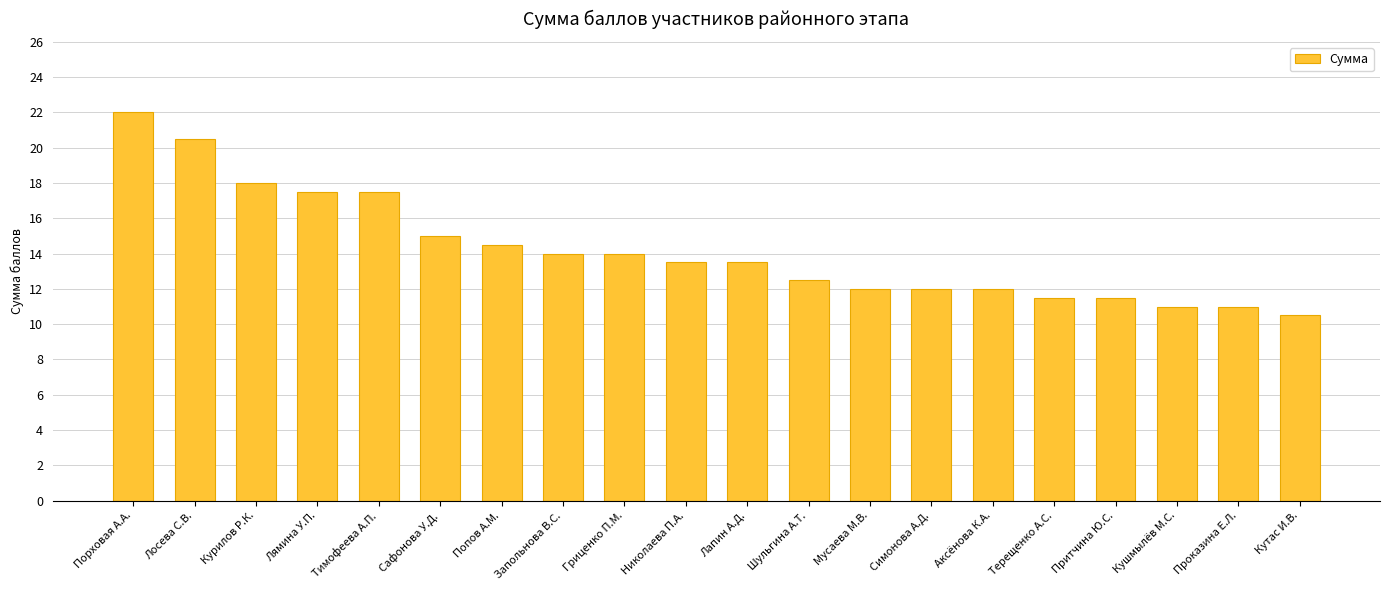

True or false: the data shows 17.5 at Лямина У.П..

True